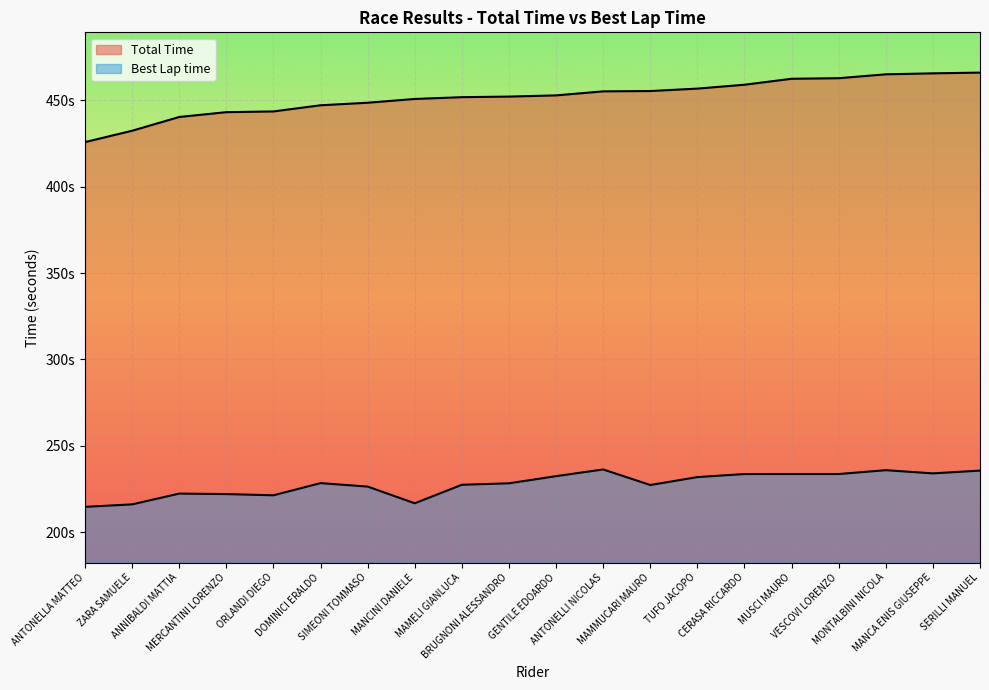

Rank the series by their maximum value, from highest to lowest.

Total Time, Best Lap time